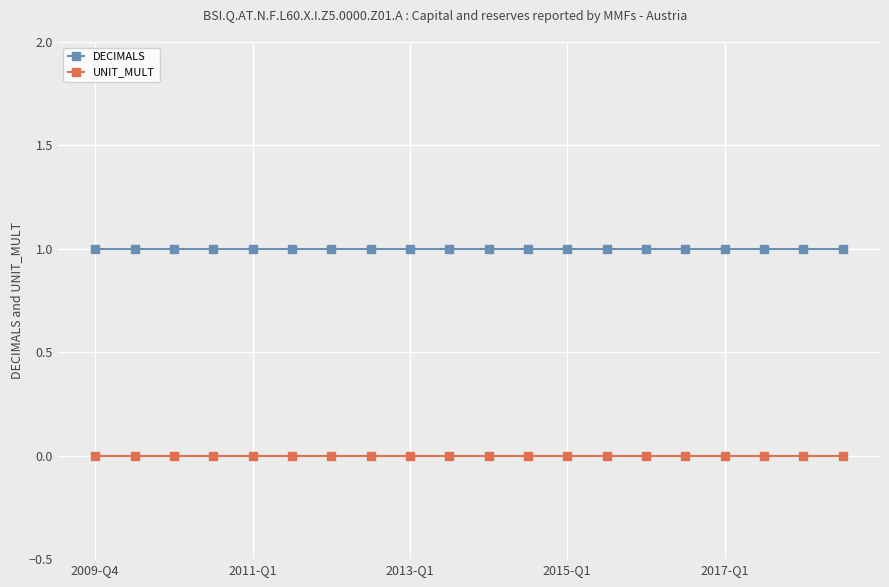

What are all the series names shown in the legend?

DECIMALS, UNIT_MULT